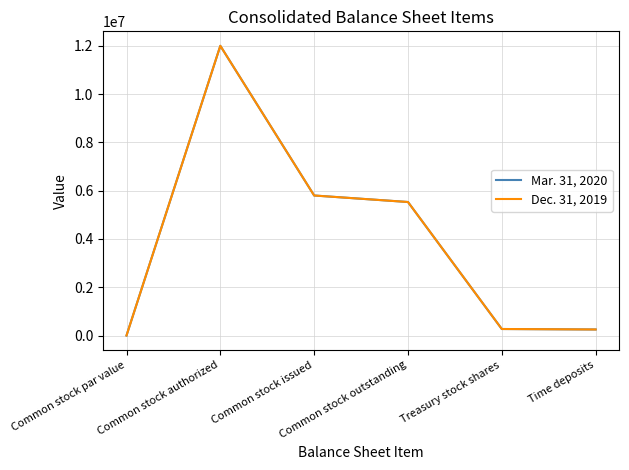

How many lines are shown in the chart?

2